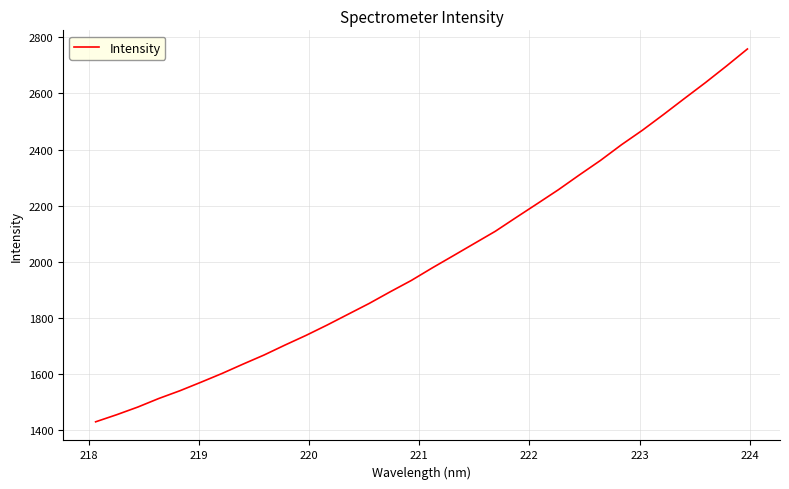

What is the greatest value displayed?

2758.4